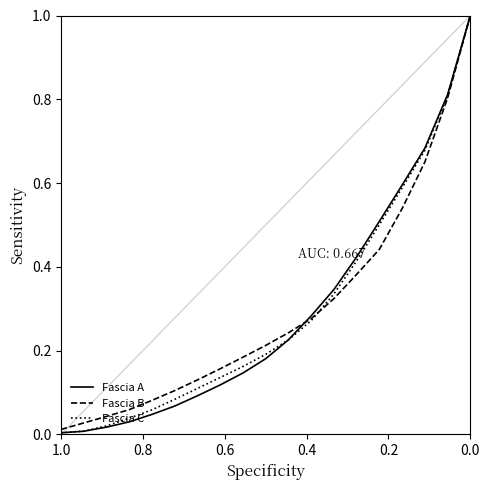

What is the highest value of the Fascia C series?

1.0